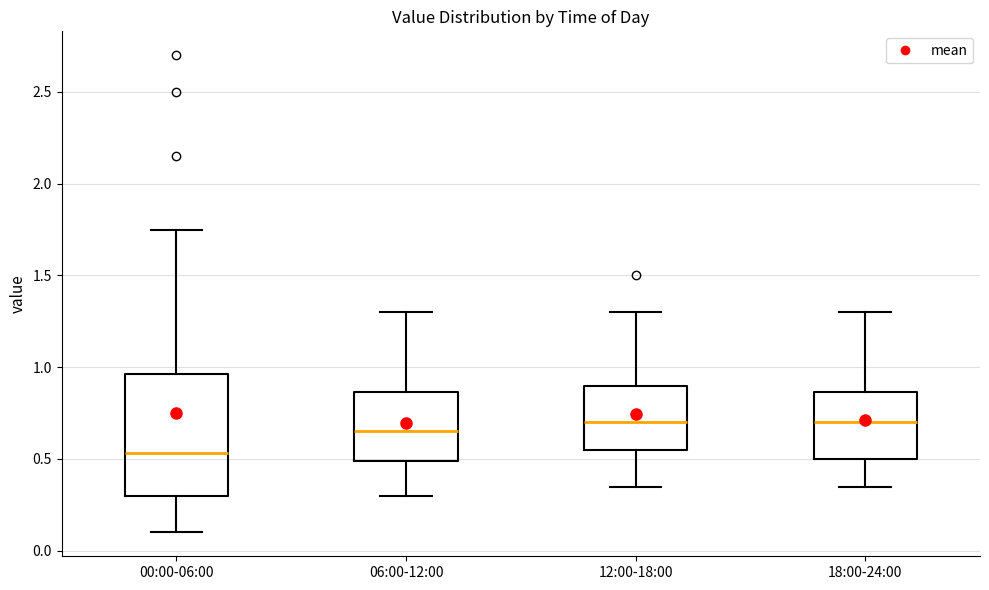

Where is the lower edge of the box for 00:00-06:00 on the y-axis? The values are not printed on the chart, so give them approximately, as read against the axis.

0.30